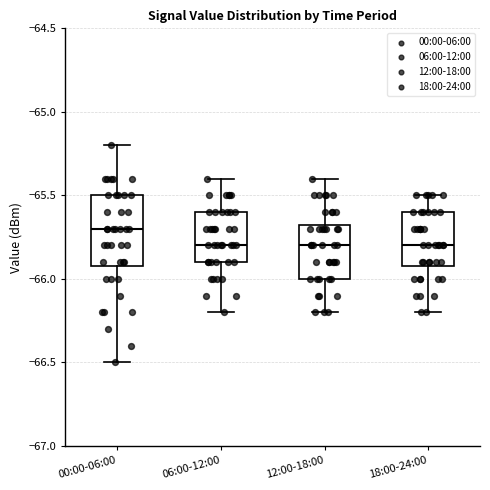

Reading left to right, transcribe this box plot: for each box, give where its median line is, the range the box spans, and where its two whiskers end, as read against the y-axis. The values are not printed on the chart, so give them approximately, as read against the axis.

00:00-06:00: median -65.70, box -65.90 to -65.50, whiskers -66.50 to -65.20
06:00-12:00: median -65.80, box -65.90 to -65.60, whiskers -66.20 to -65.40
12:00-18:00: median -65.80, box -66.00 to -65.65, whiskers -66.20 to -65.40
18:00-24:00: median -65.80, box -65.90 to -65.60, whiskers -66.20 to -65.50